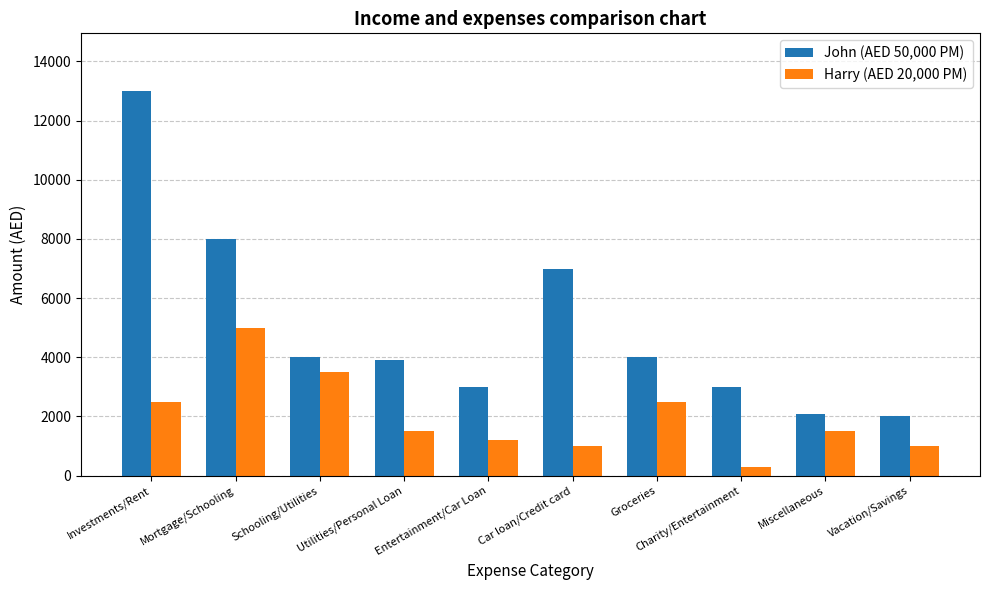

What is the highest value of the Harry (AED 20,000 PM) series?

5000